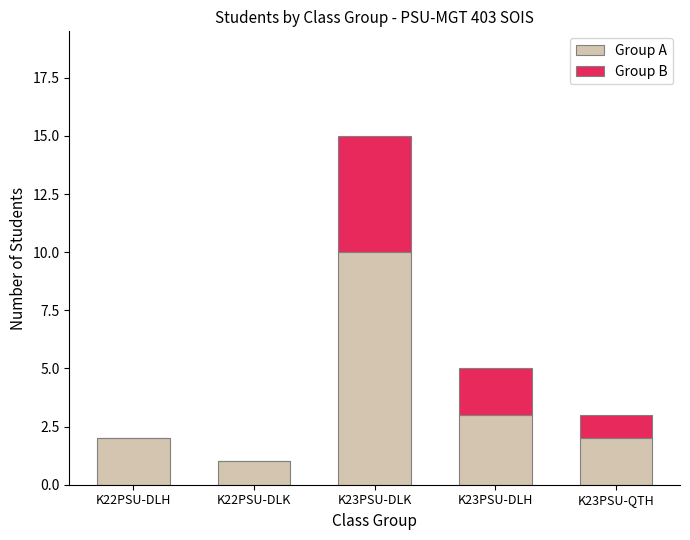

At which label does Group A reach its peak?

K23PSU-DLK